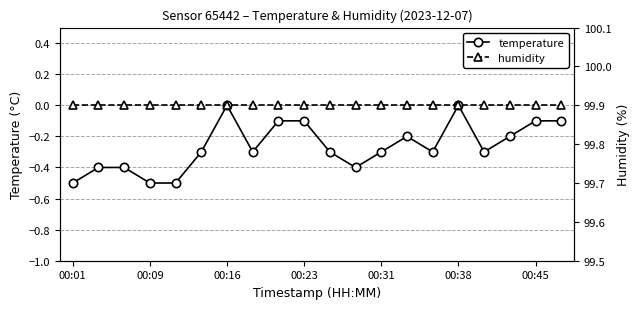

True or false: temperature has more than 2 interior local peaks.

True